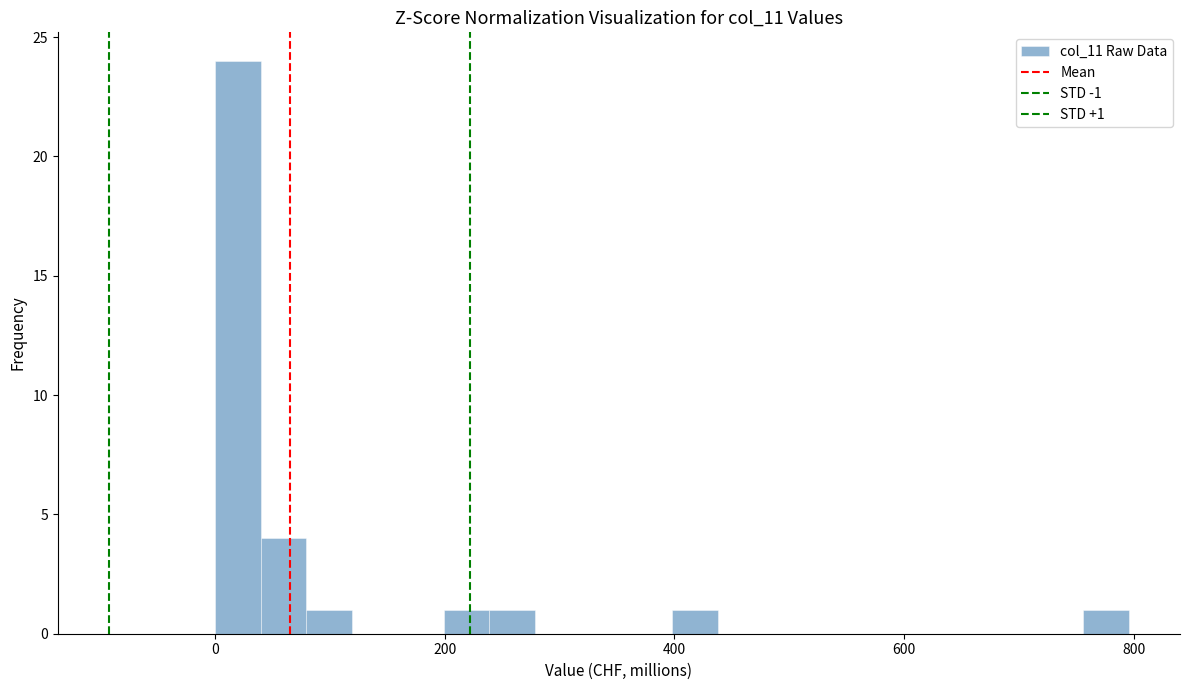

Read against the x-axis, roughly where is the centre of the tallest bar?

20